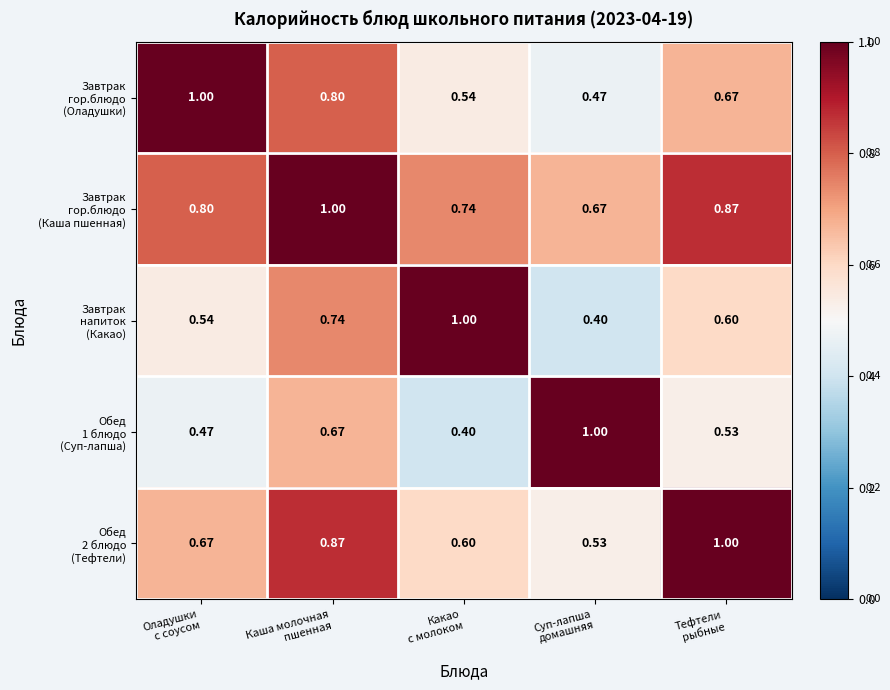

List the series in order of their peak value, highest first.

Завтрак гор.блюдо (Оладушки), Завтрак гор.блюдо (Каша пшенная), Завтрак напиток (Какао), Обед 1 блюдо (Суп-лапша), Обед 2 блюдо (Тефтели)